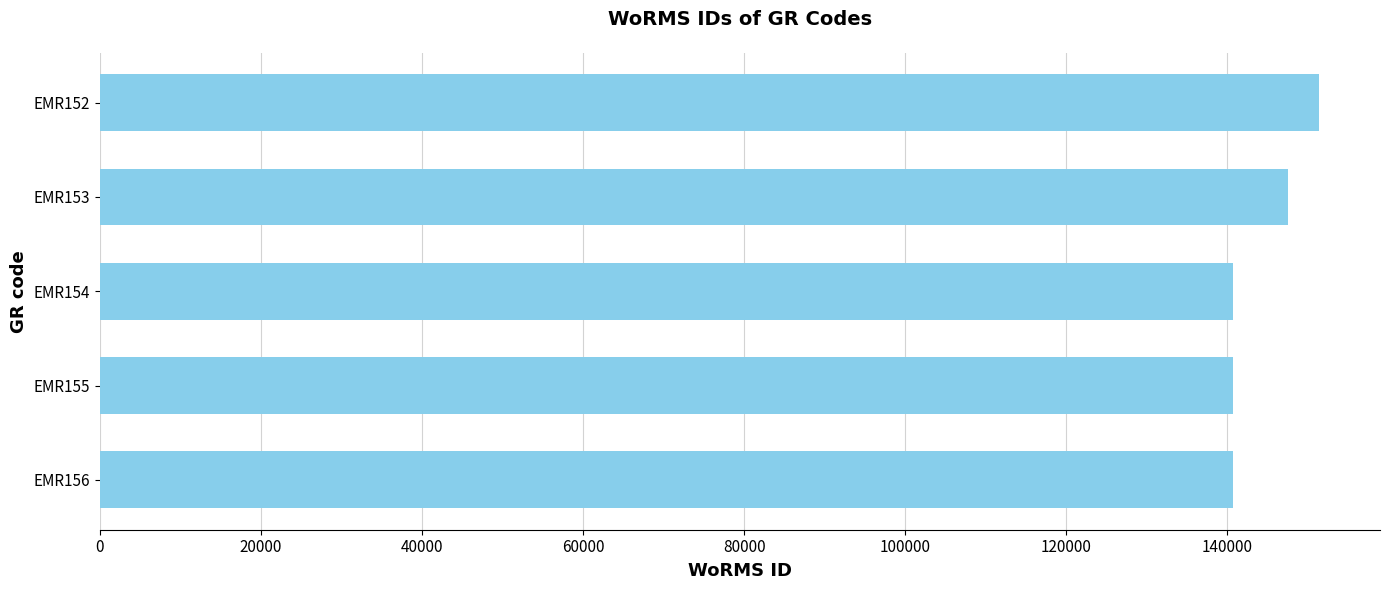

Approximately how many times larger is the value at EMR154 compared to EMR152?

0.9